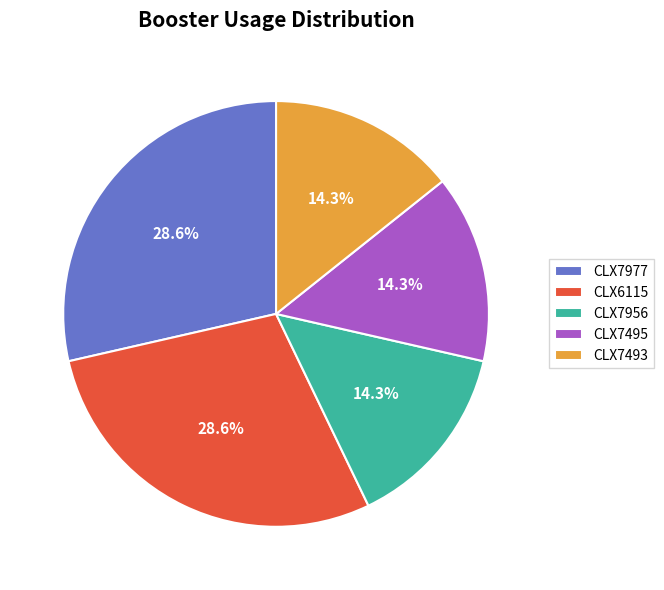

To the nearest percent, what is the difference between the largest and smallest slice percentages?

14%